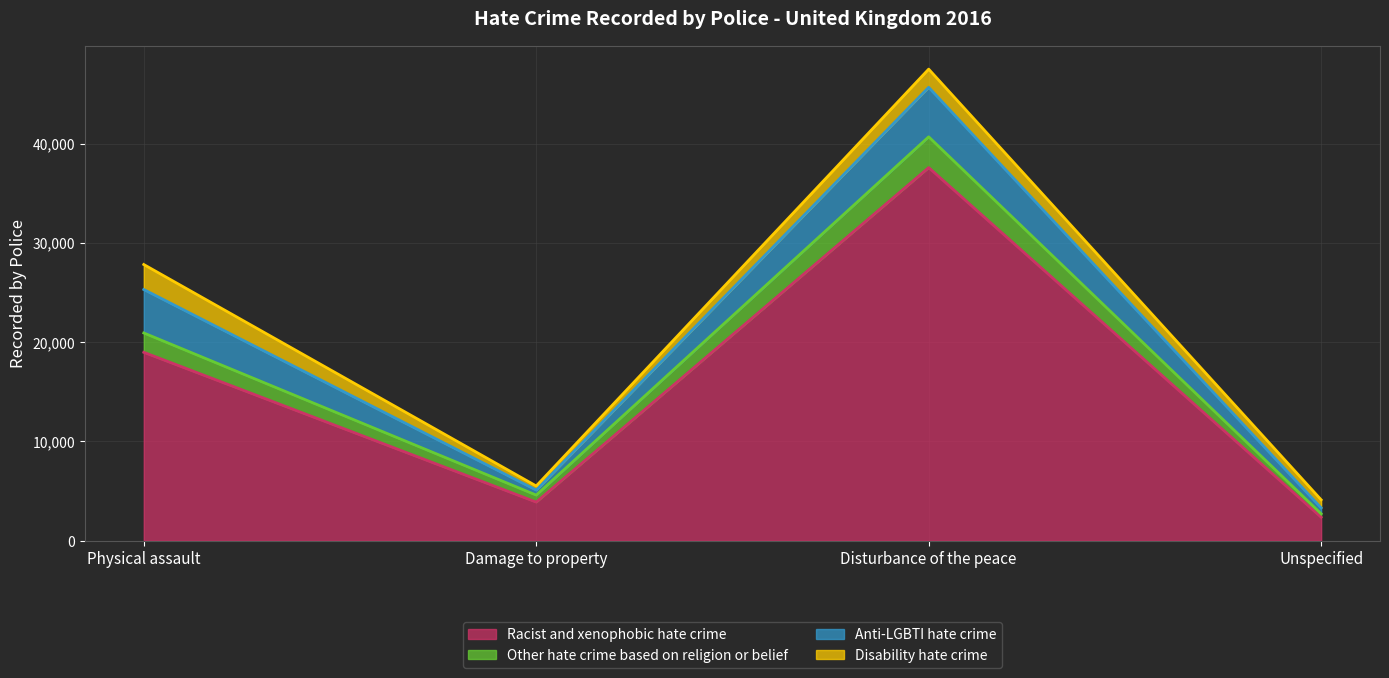

Reading left to right, list the values for the Racist and xenophobic hate crime series.

Physical assault=18981	Damage to property=3893	Disturbance of the peace=37587	Unspecified=2370